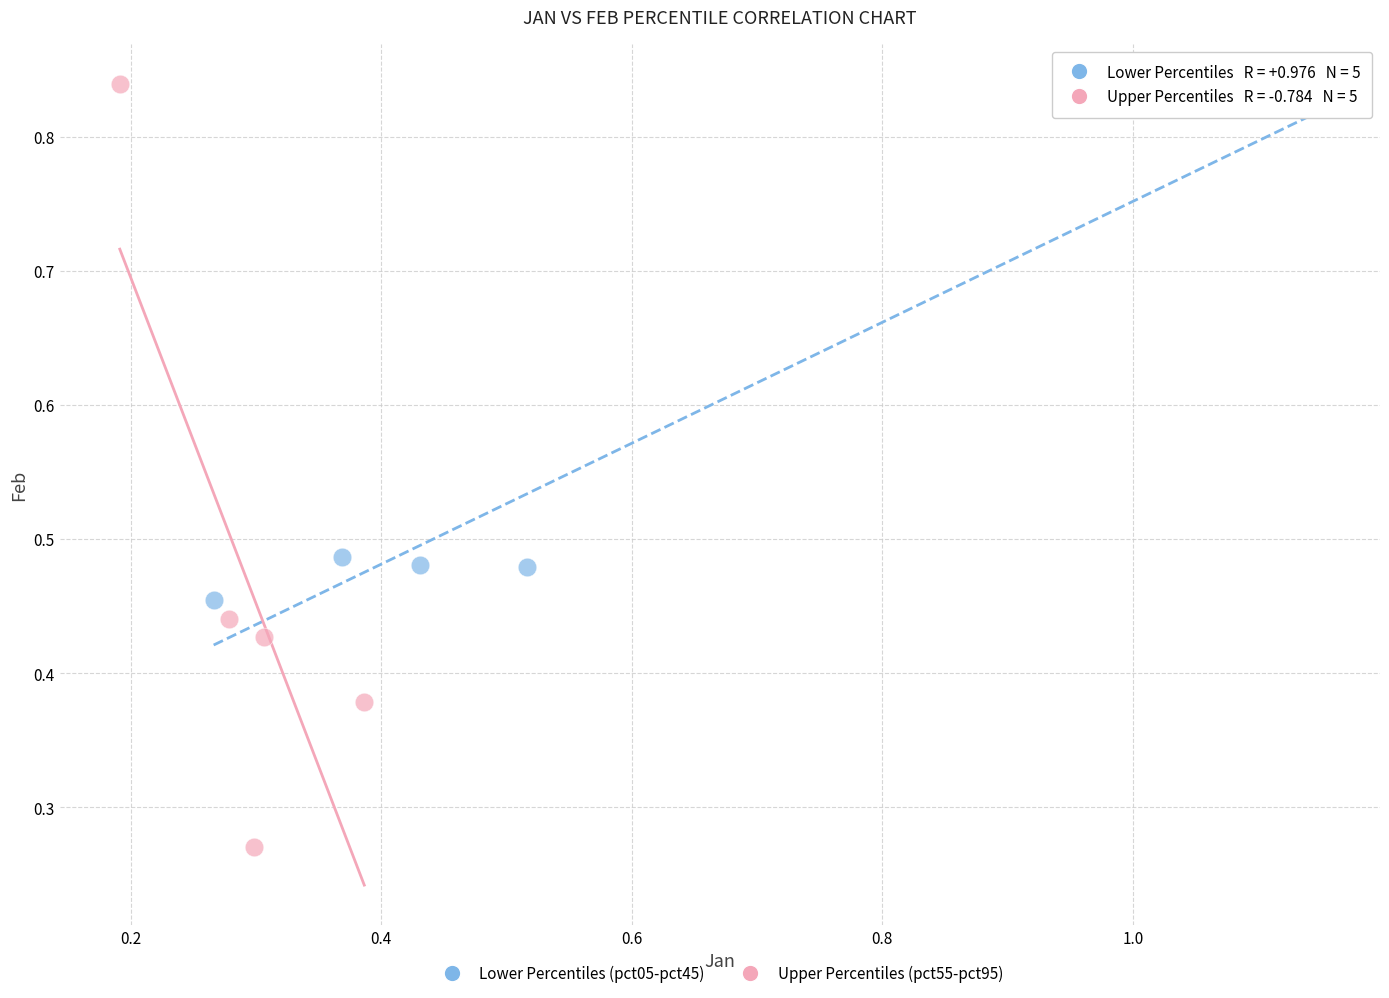

Which series contains the lowest Y value?

Upper Percentiles (pct55-pct95)